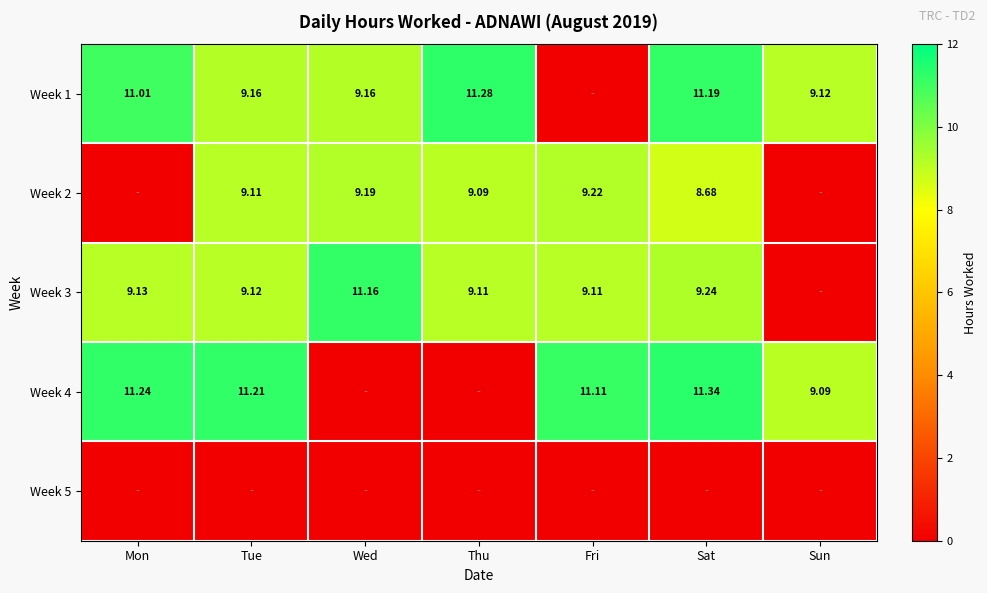

Is the value of Week 1 at Sun greater than the value of Week 2 at Thu?

Yes